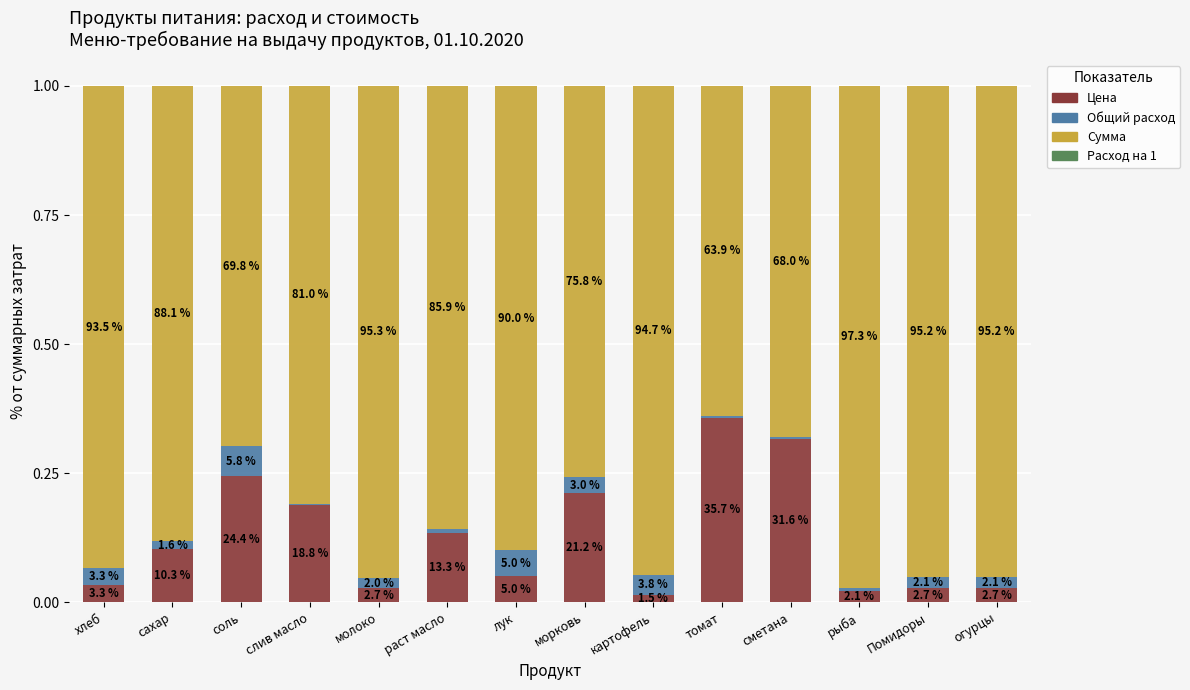

At which category is the sum across all series the highest?

Помидоры